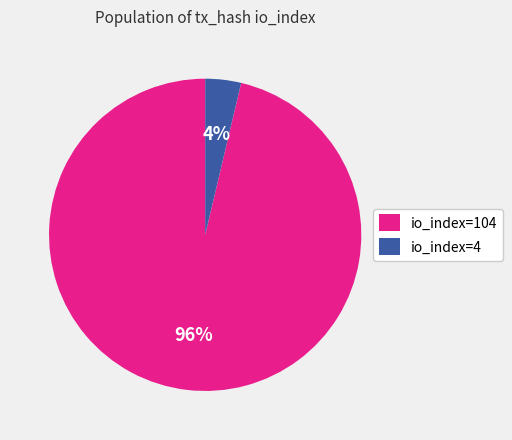

Which slice represents more than half of the pie?

io_index=104